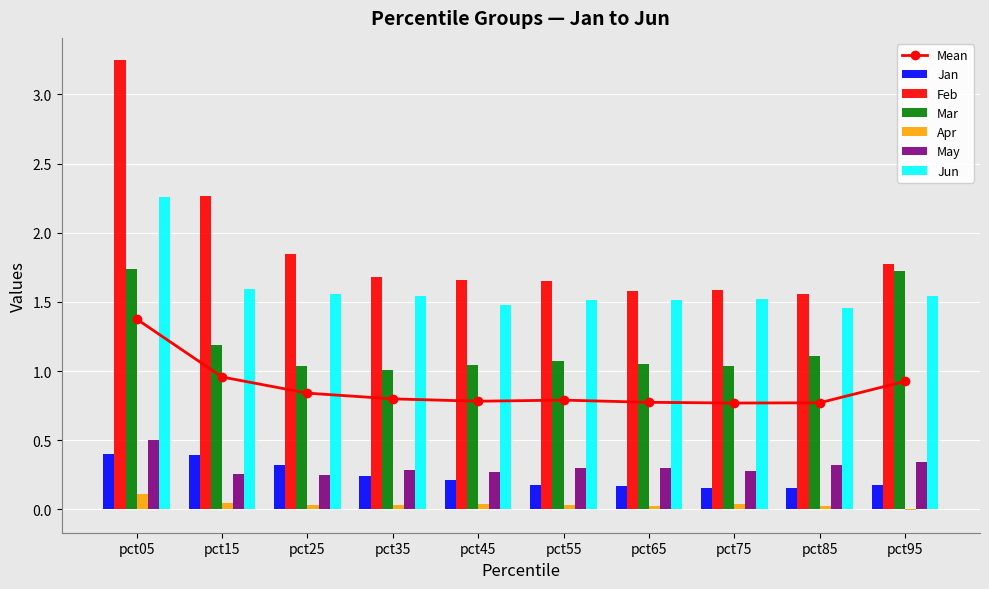

Which series has the largest total across all categories?

Feb